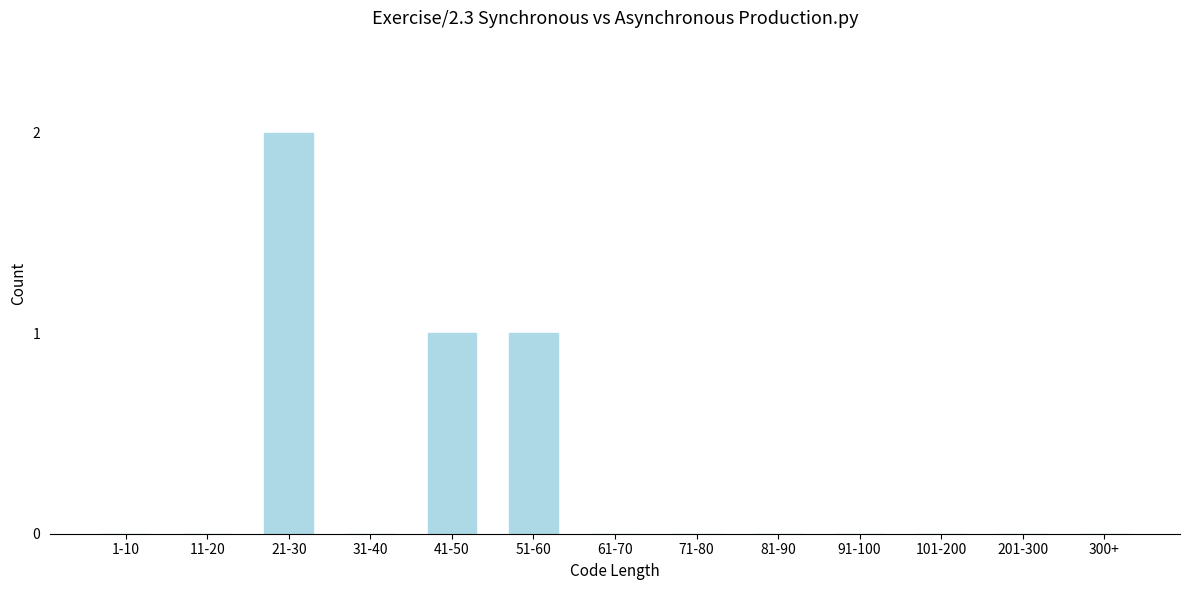

Reading left to right, list all the values displayed in this chart.

1-10=0	11-20=0	21-30=2	31-40=0	41-50=1	51-60=1	61-70=0	71-80=0	81-90=0	91-100=0	101-200=0	201-300=0	300+=0